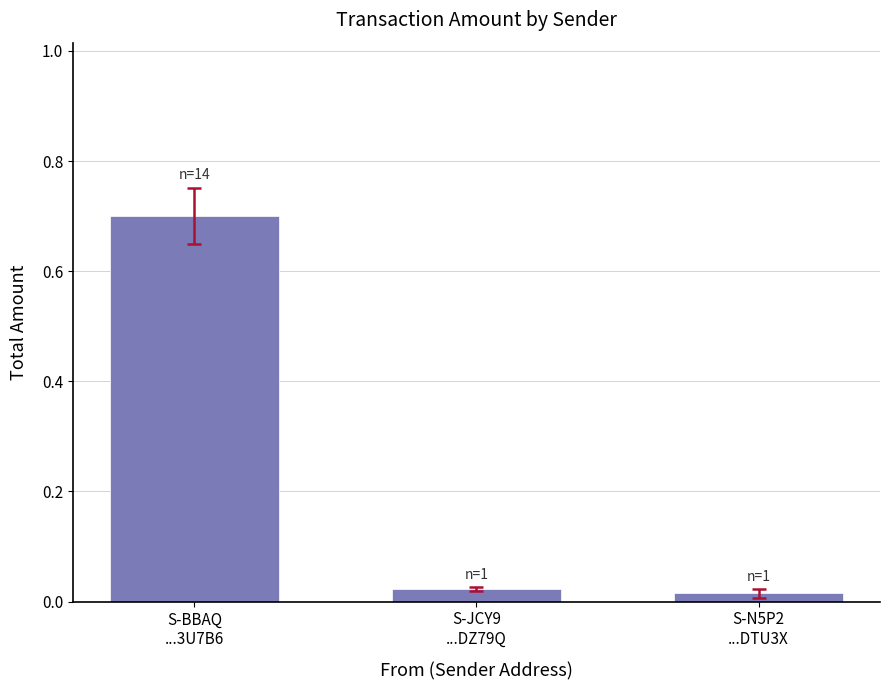

How many data points does each series have?

3